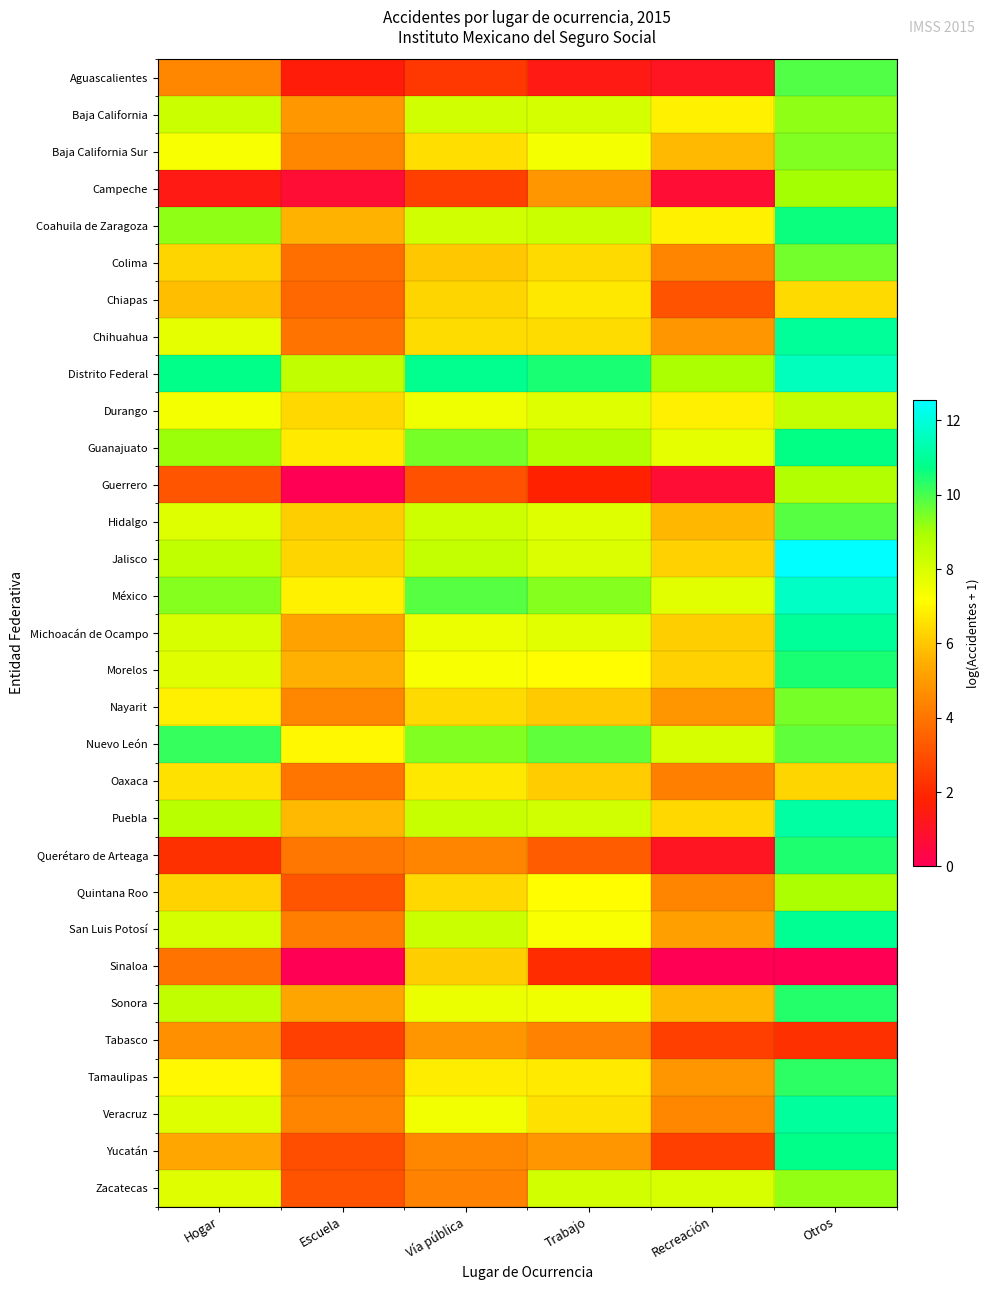

What is the total value across all series at Trabajo?

206.6